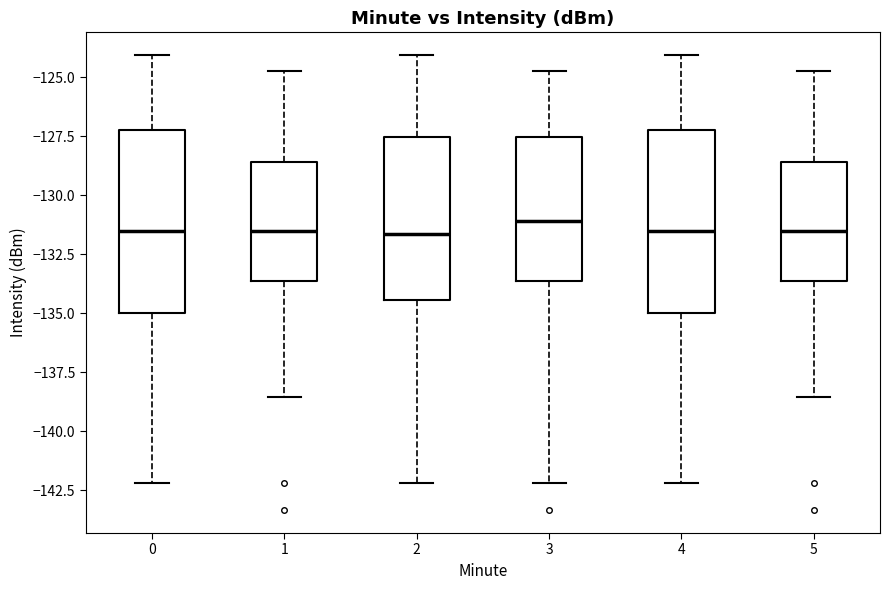

Reading left to right, transcribe this box plot: for each box, give where its median line is, the range the box spans, and where its two whiskers end, as read against the y-axis. The values are not printed on the chart, so give them approximately, as read against the axis.

0: median -131.5, box -135.0 to -127.0, whiskers -142.0 to -124.0
1: median -131.5, box -133.5 to -128.5, whiskers -138.5 to -124.5
2: median -131.5, box -134.5 to -127.5, whiskers -142.0 to -124.0
3: median -131.0, box -133.5 to -127.5, whiskers -142.0 to -124.5
4: median -131.5, box -135.0 to -127.0, whiskers -142.0 to -124.0
5: median -131.5, box -133.5 to -128.5, whiskers -138.5 to -124.5